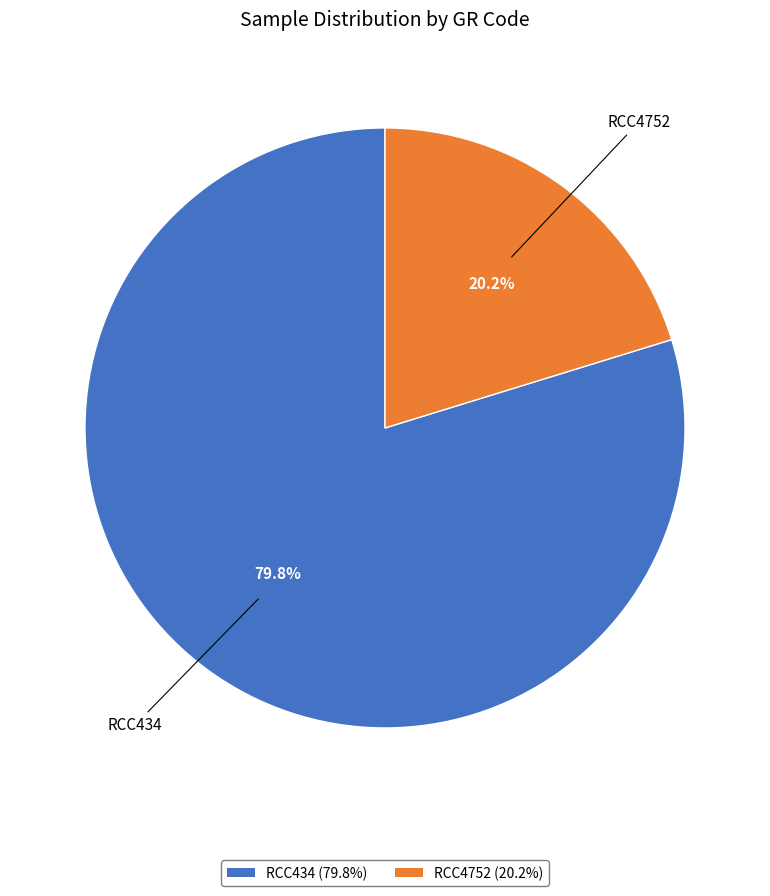

What is the total percentage of RCC434 and RCC4752?

100.0%